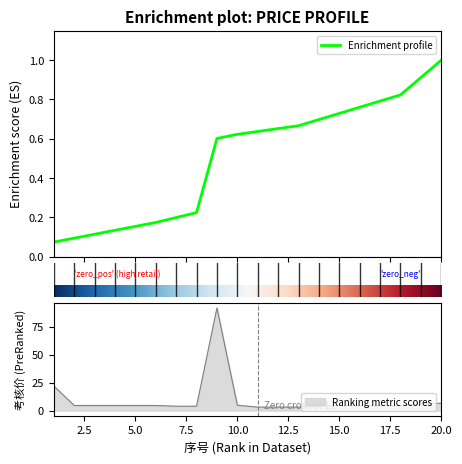

What is the change in value from 17 to 20?

+2.2